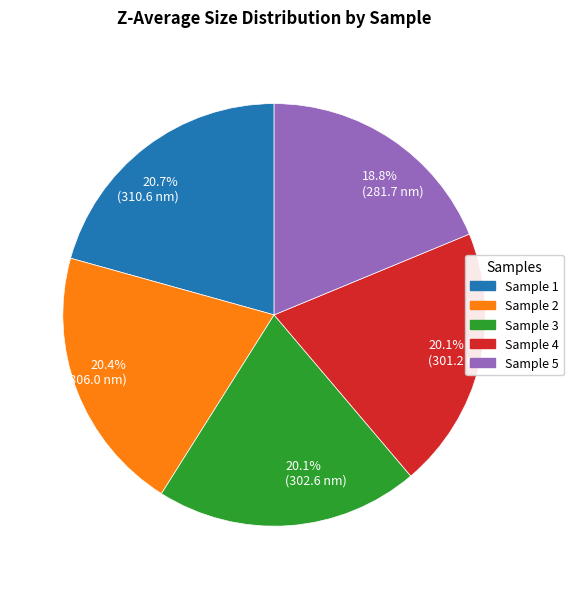

Which slice is the smallest?

18.8% (281.7 nm)